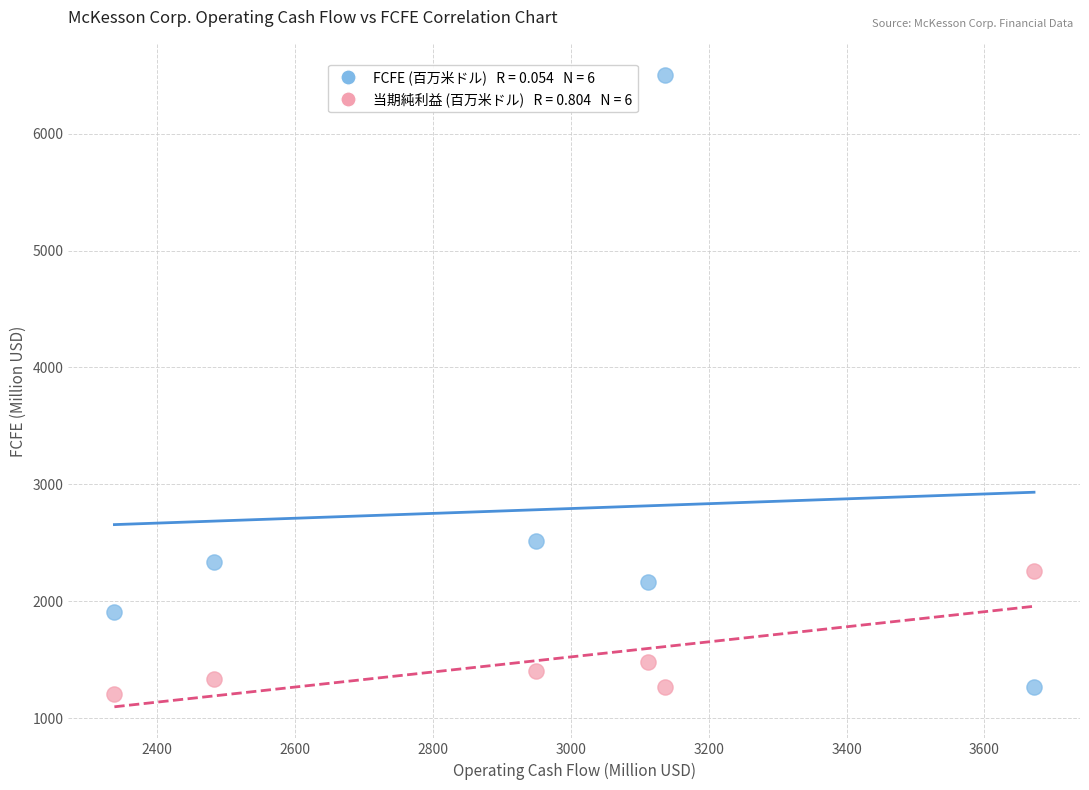

Across all data points, what is the range of X values (max minus min)?

1334